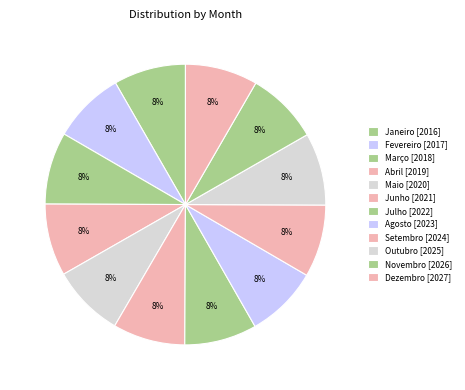

How many slices are in this pie chart?

12